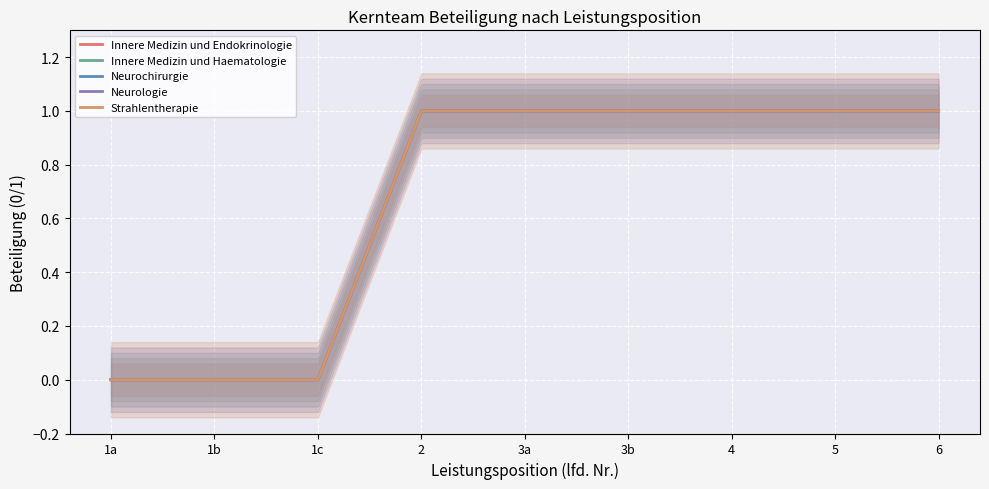

What is the average value of the Strahlentherapie series?

1